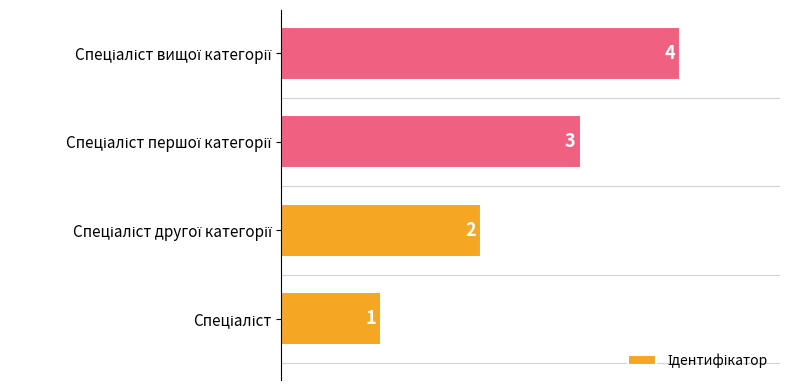

The value at Спеціаліст першої категорії is 3. True or false?

True